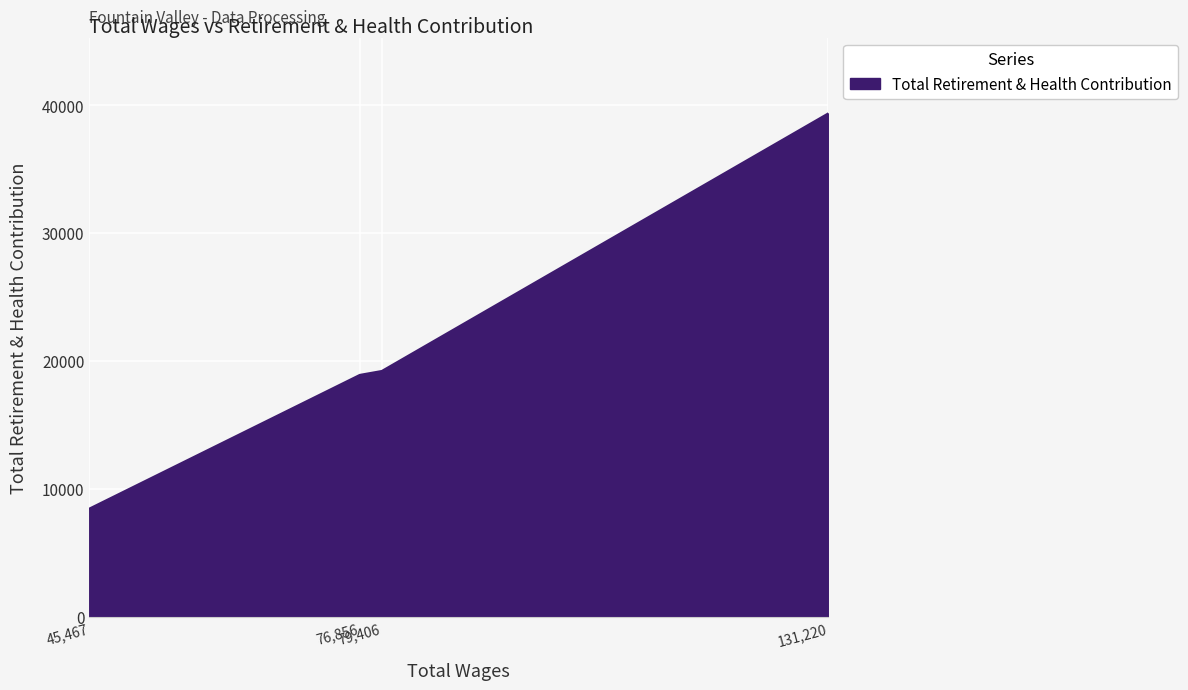

What is the minimum value shown in the chart?

8451